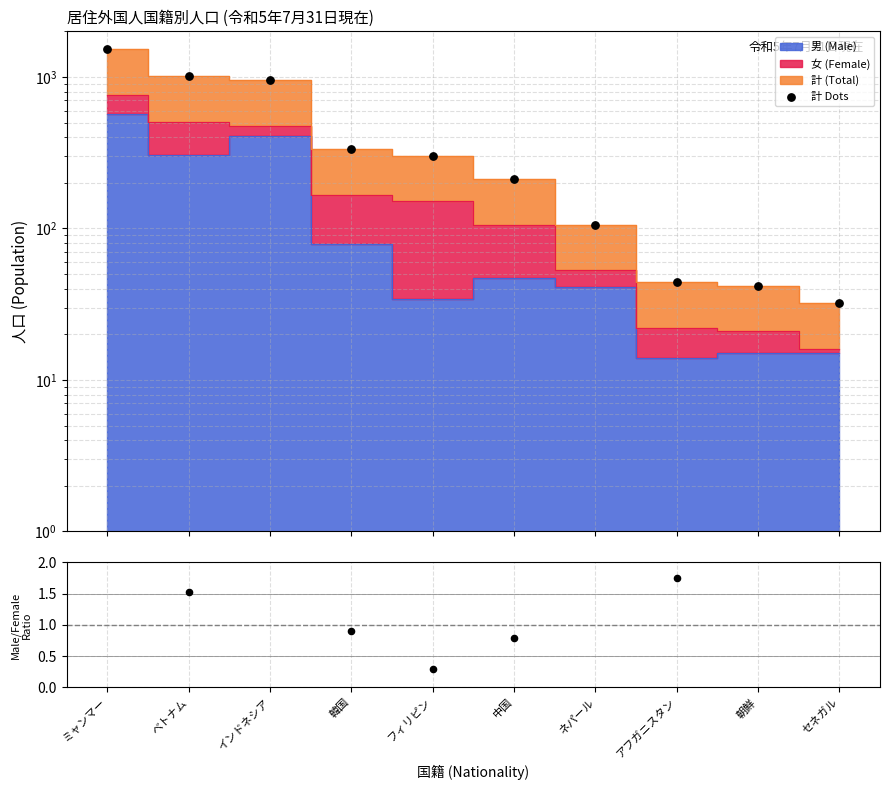

Is the value of 計 Dots at インドネシア greater than the value of Male/Female ratio at 韓国?

Yes